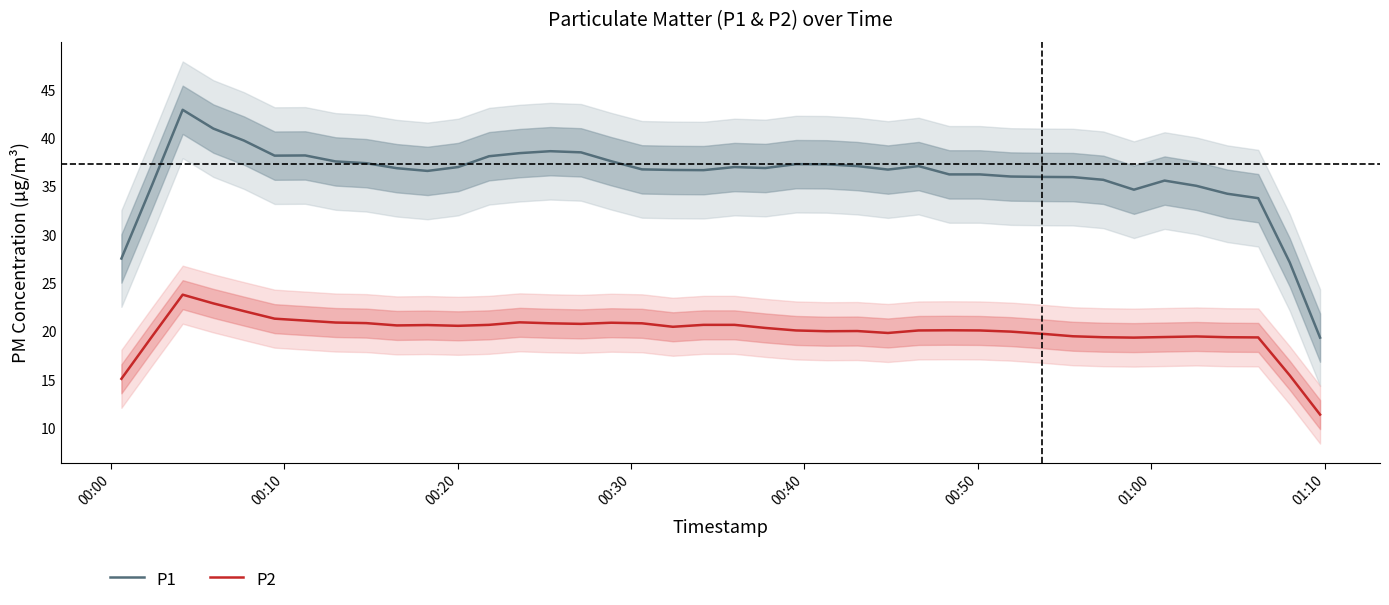

Which series has the widest spread of values?

P1